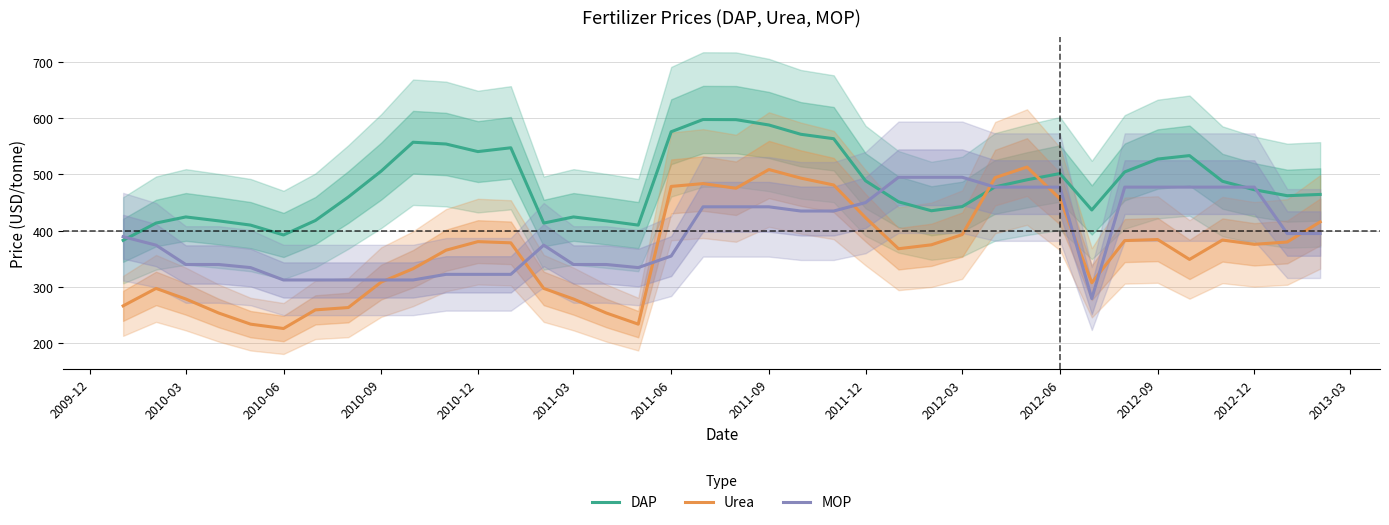

After their last crossing, which series has the higher values: Urea or DAP?

DAP